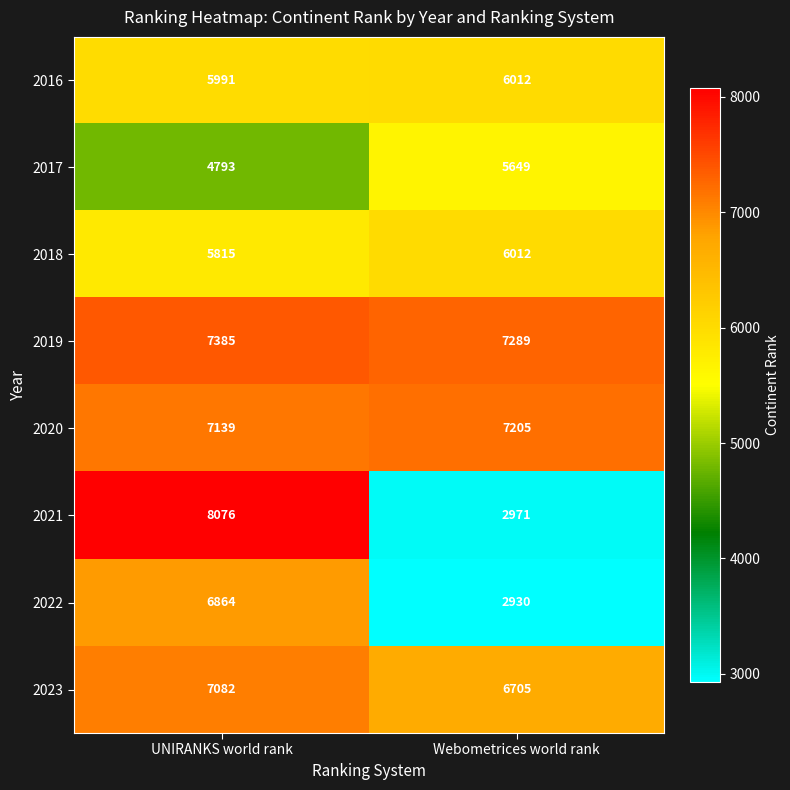

At how many categories does at least one series exceed 3657?

2